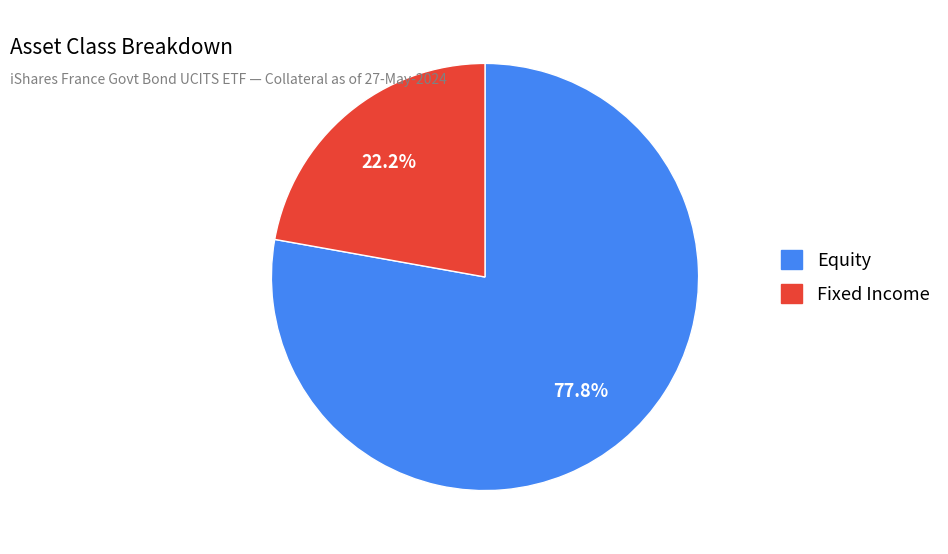

How many segments does this pie chart have?

2